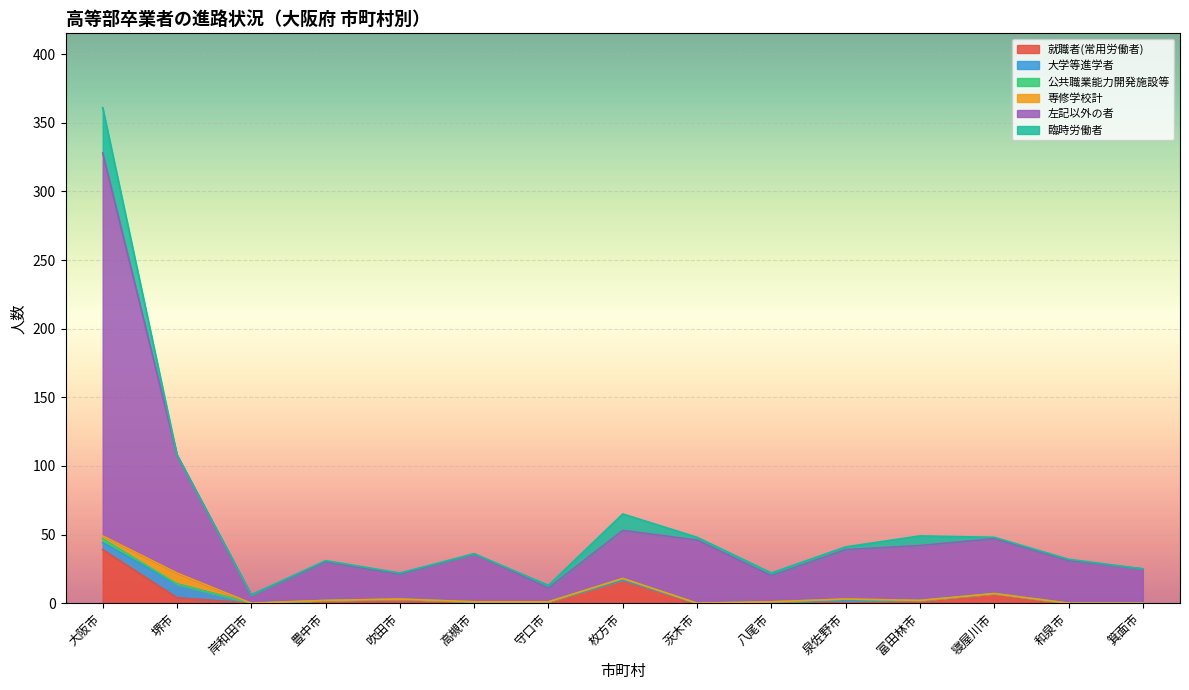

List the labels in order of 大学等進学者 value, largest first.

堺市, 大阪市, 岸和田市, 豊中市, 吹田市, 高槻市, 守口市, 枚方市, 茨木市, 八尾市, 泉佐野市, 富田林市, 寝屋川市, 和泉市, 箕面市